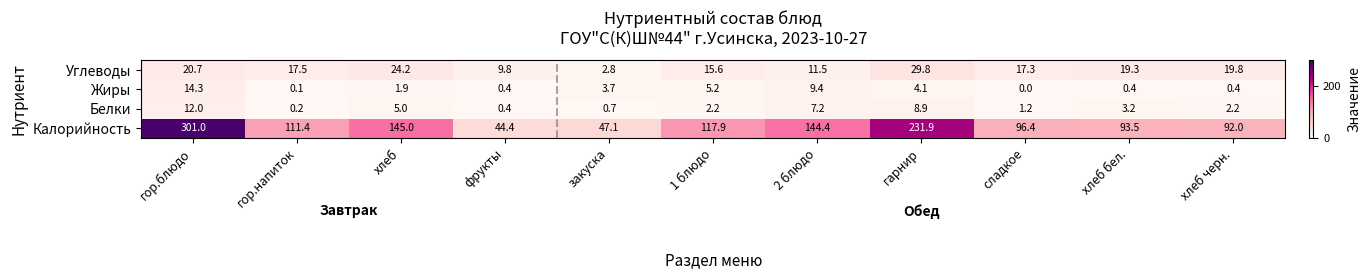

At гор.напиток, list the series in order from largest to smallest.

Калорийность, Углеводы, Белки, Жиры